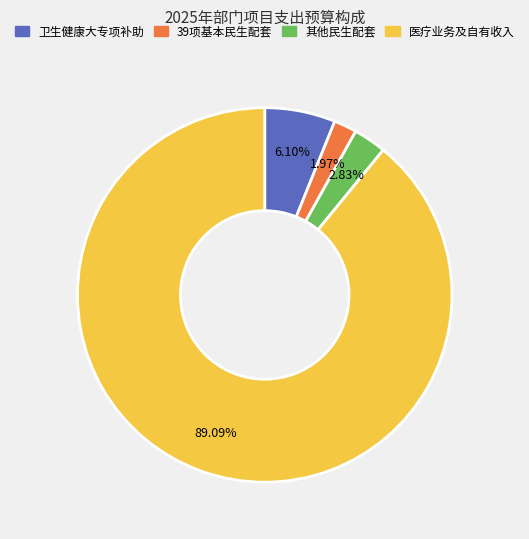

Which slice represents more than half of the pie?

医疗业务及自有收入